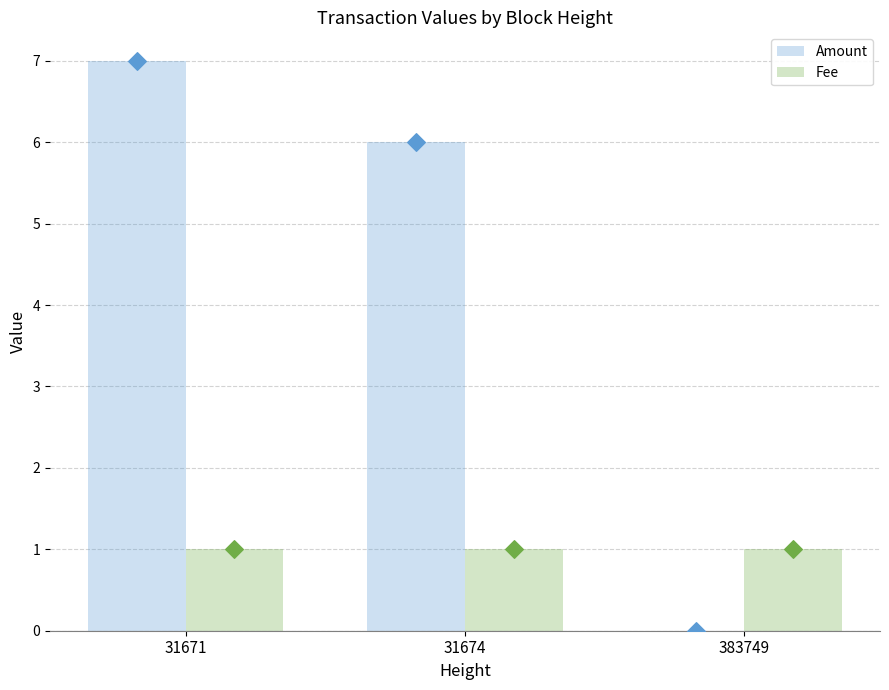

Which series reaches the minimum Y coordinate?

Amount